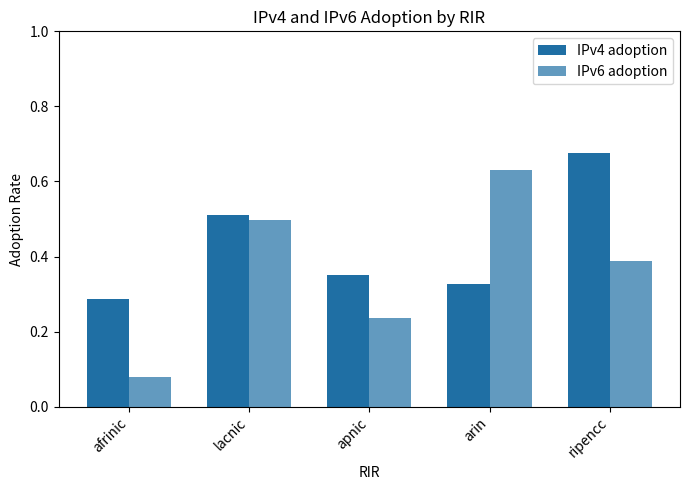

Count the number of data series in this chart.

2